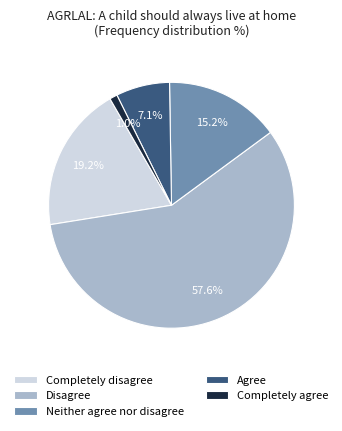

What is the total percentage of Disagree and Agree?

64.6%